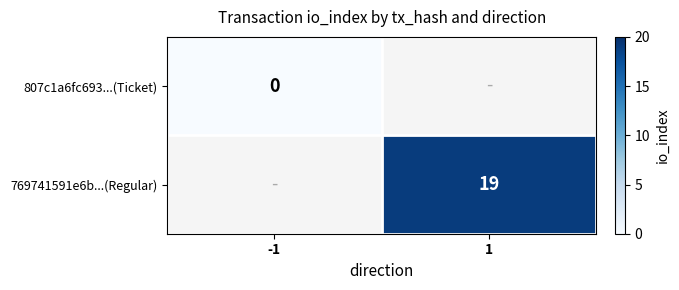

The 769741591e6b...(Regular) series shows 33 at 1. True or false?

False